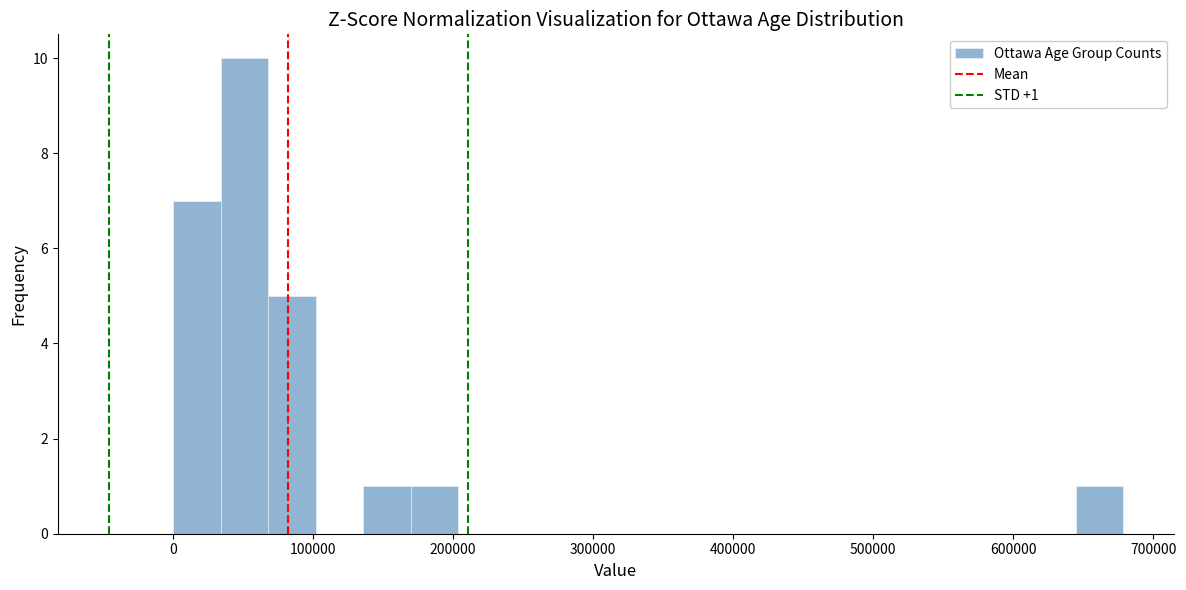

Around what value on the x-axis is the tallest bar? Give the approximate position of its centre, as read against the axis.

50000